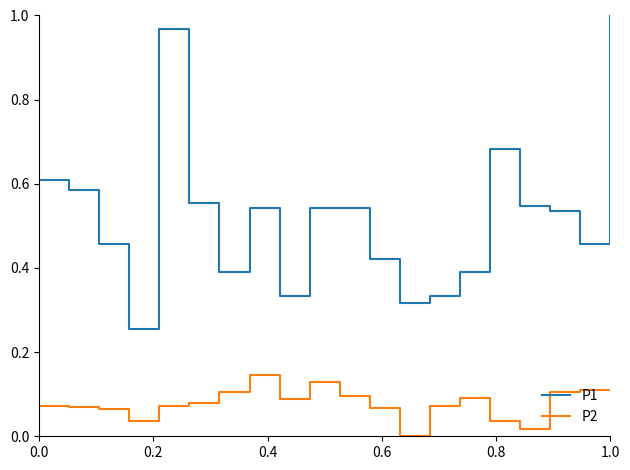

In P2, how many points are lower than both neighbors (excluding endpoints)?

4